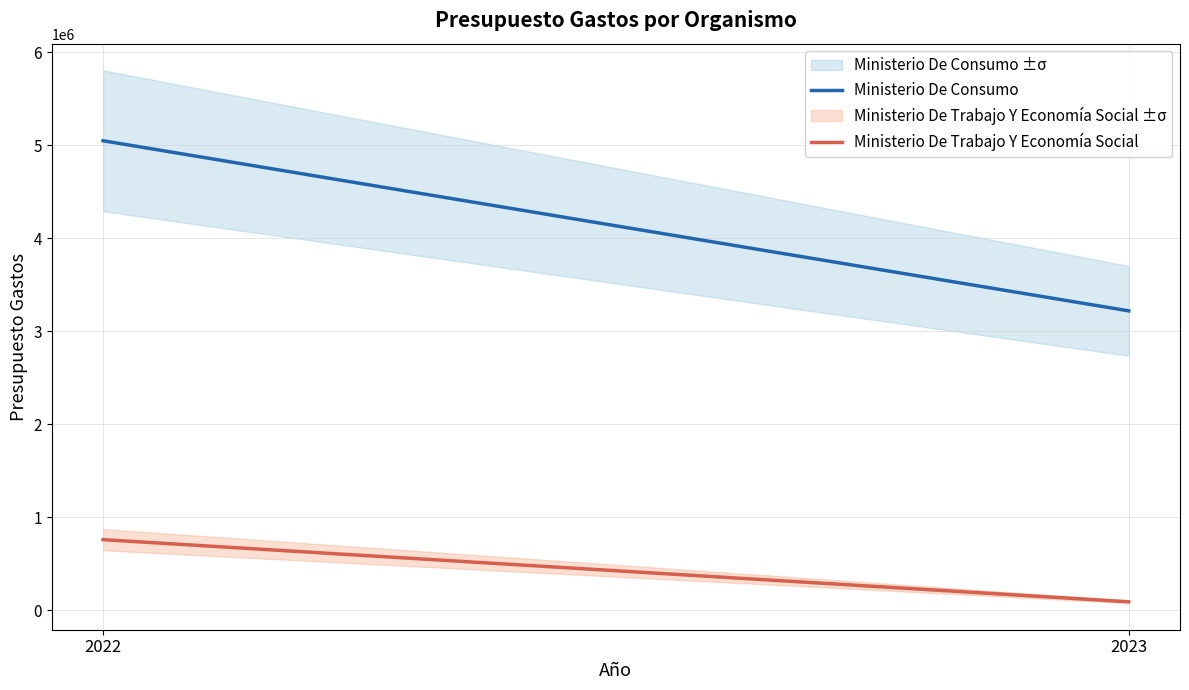

Does the chart display data point markers on the line(s)?

No